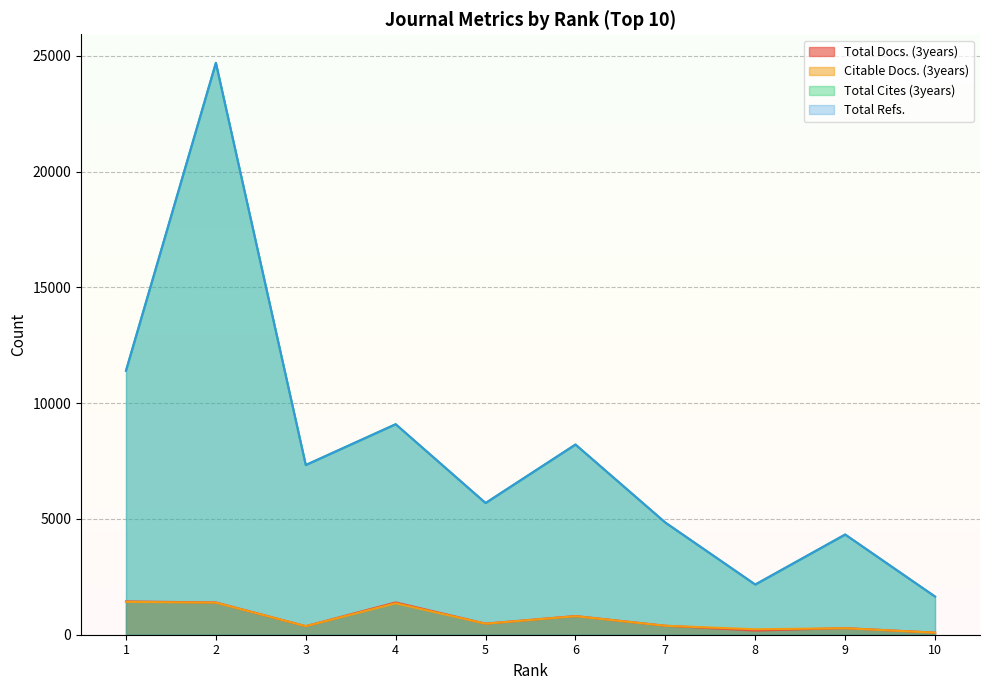

Where is Total Refs. nearest to the value 13175?

1